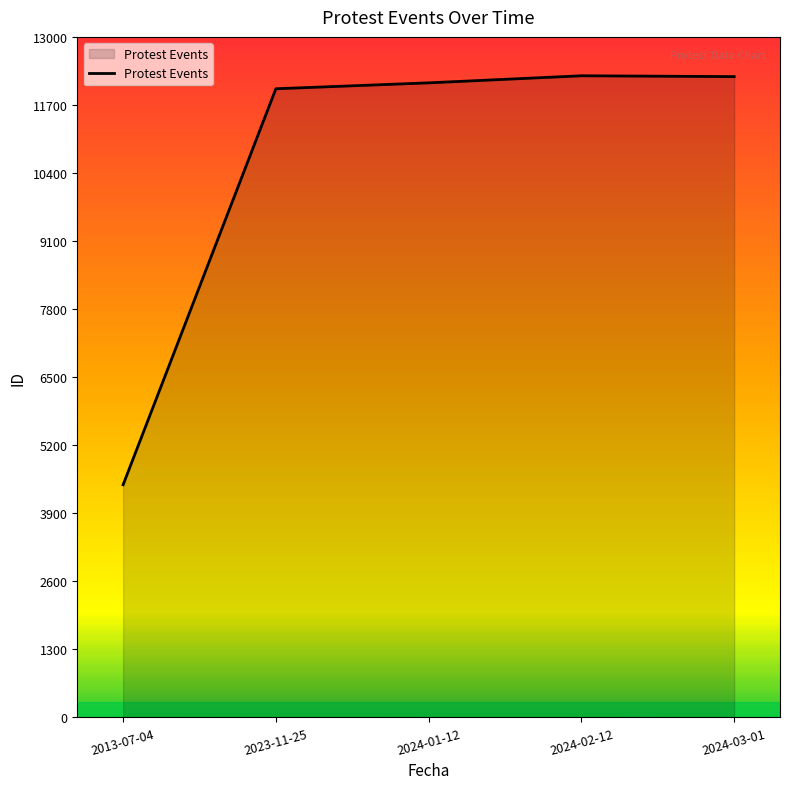

What is the ratio of the value at 2024-03-01 to the value at 2024-01-12?

1.0